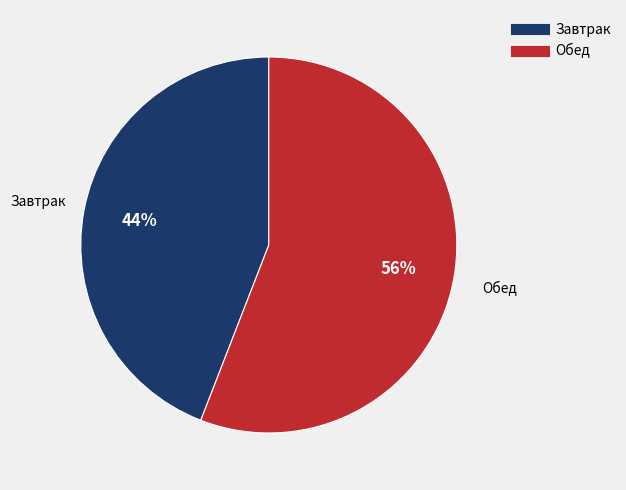

Do Обед and Завтрак together represent more than half of the pie?

Yes